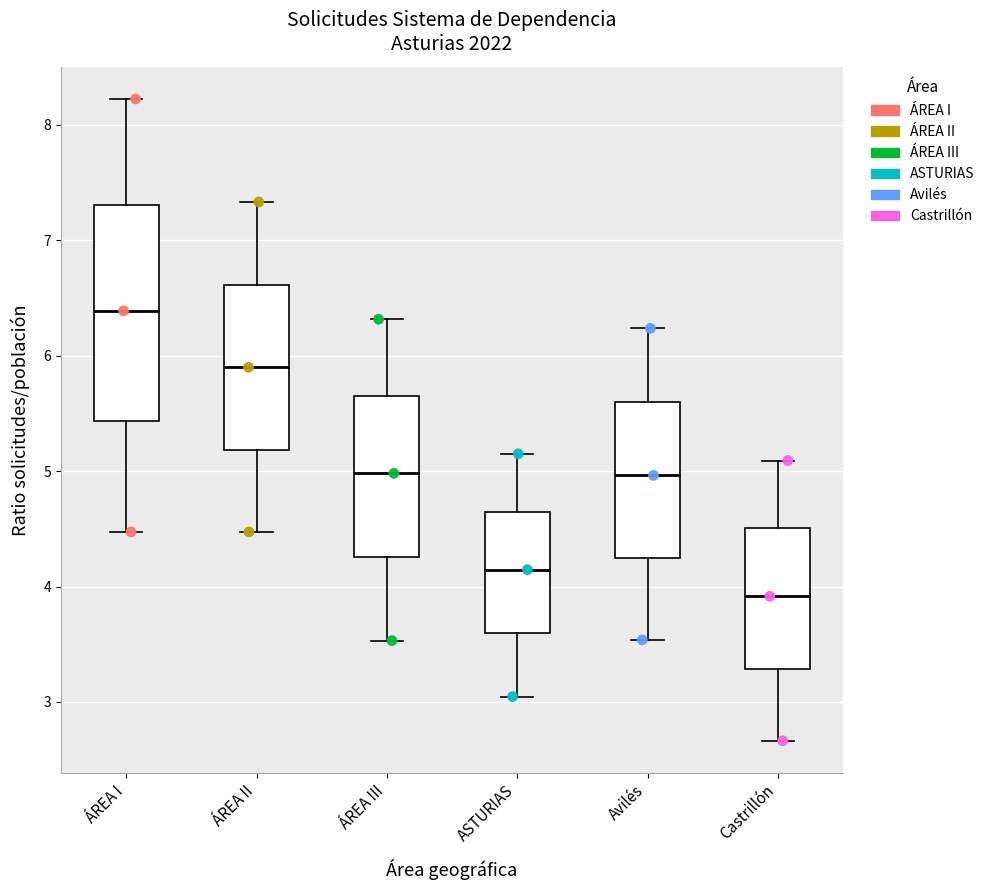

Reading left to right, read every box against the y-axis: the position of its median line, the range the box covers, and the ends of its whiskers. The values are not printed on the chart, so give them approximately, as read against the axis.

ÁREA I: median 6.4, box 5.4 to 7.3, whiskers 4.5 to 8.2
ÁREA II: median 5.9, box 5.2 to 6.6, whiskers 4.5 to 7.3
ÁREA III: median 5.0, box 4.3 to 5.6, whiskers 3.5 to 6.3
ASTURIAS: median 4.1, box 3.6 to 4.6, whiskers 3.0 to 5.1
Avilés: median 5.0, box 4.3 to 5.6, whiskers 3.5 to 6.2
Castrillón: median 3.9, box 3.3 to 4.5, whiskers 2.7 to 5.1